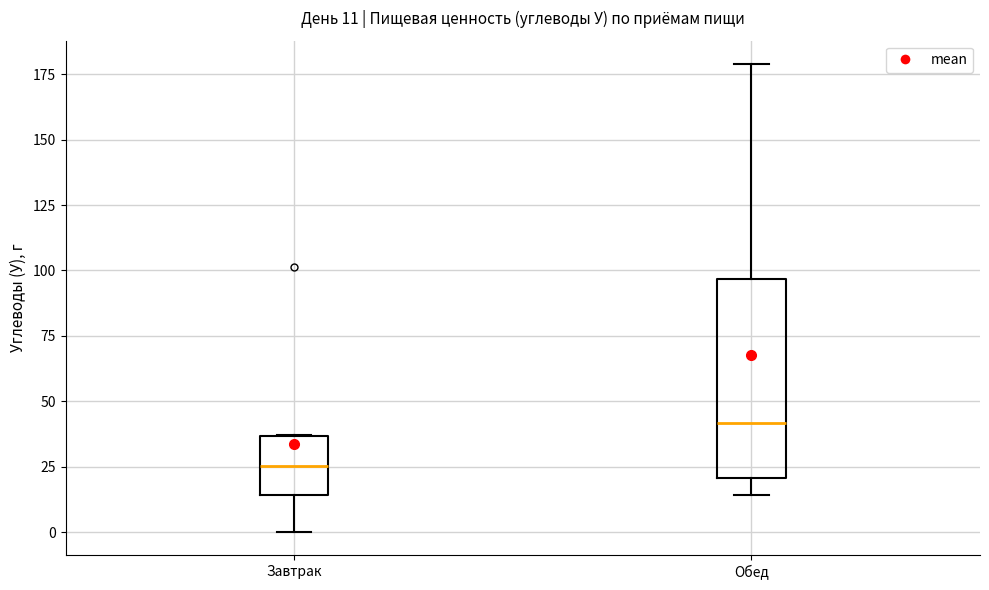

Which box is the tallest, from its lower edge to its upper edge?

Обед